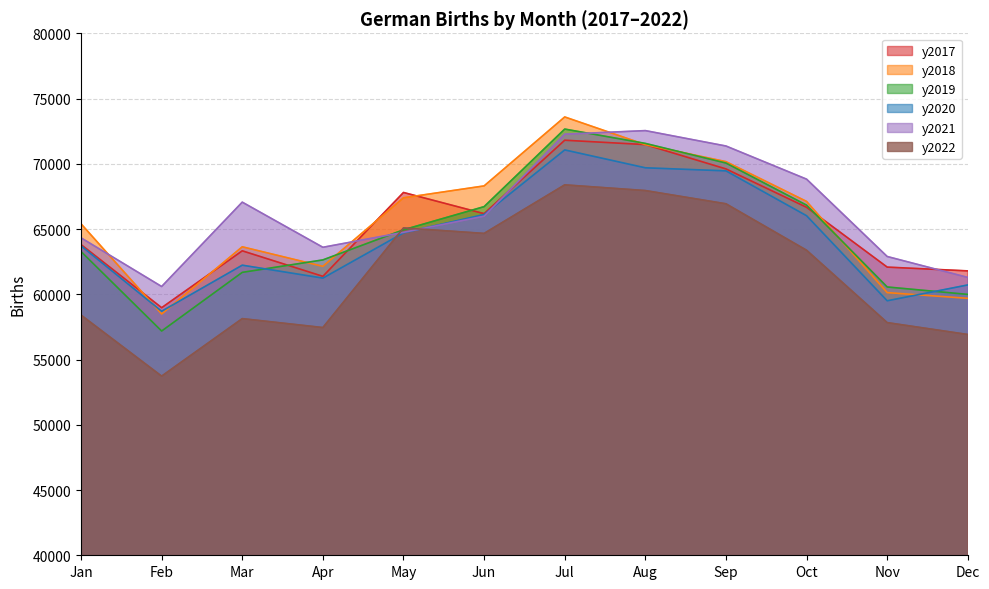

At which label is y2022 closest to 61056?

Oct